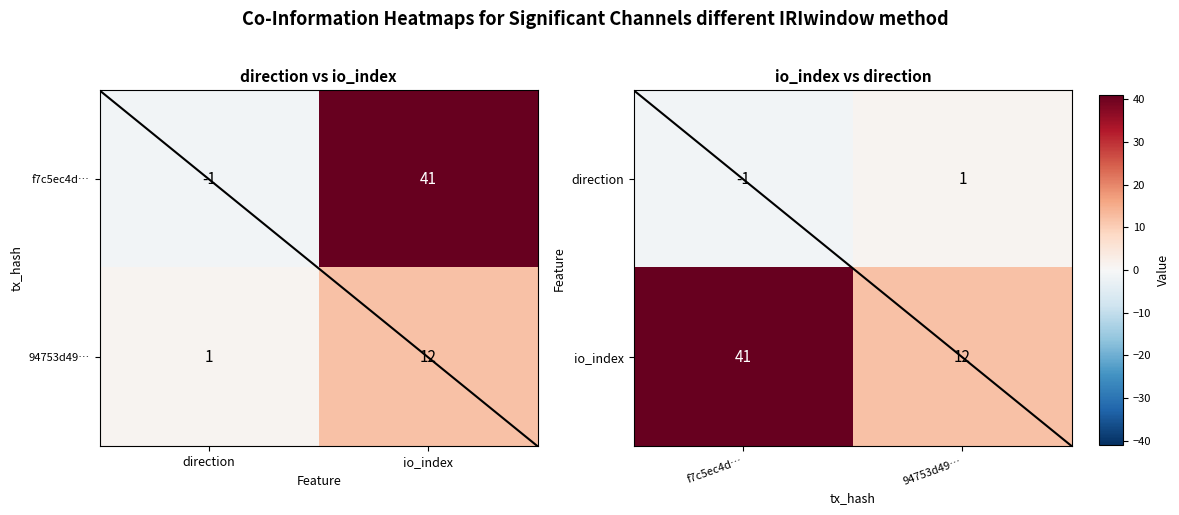

The value of io_index at 94753d49… is 19. True or false?

False